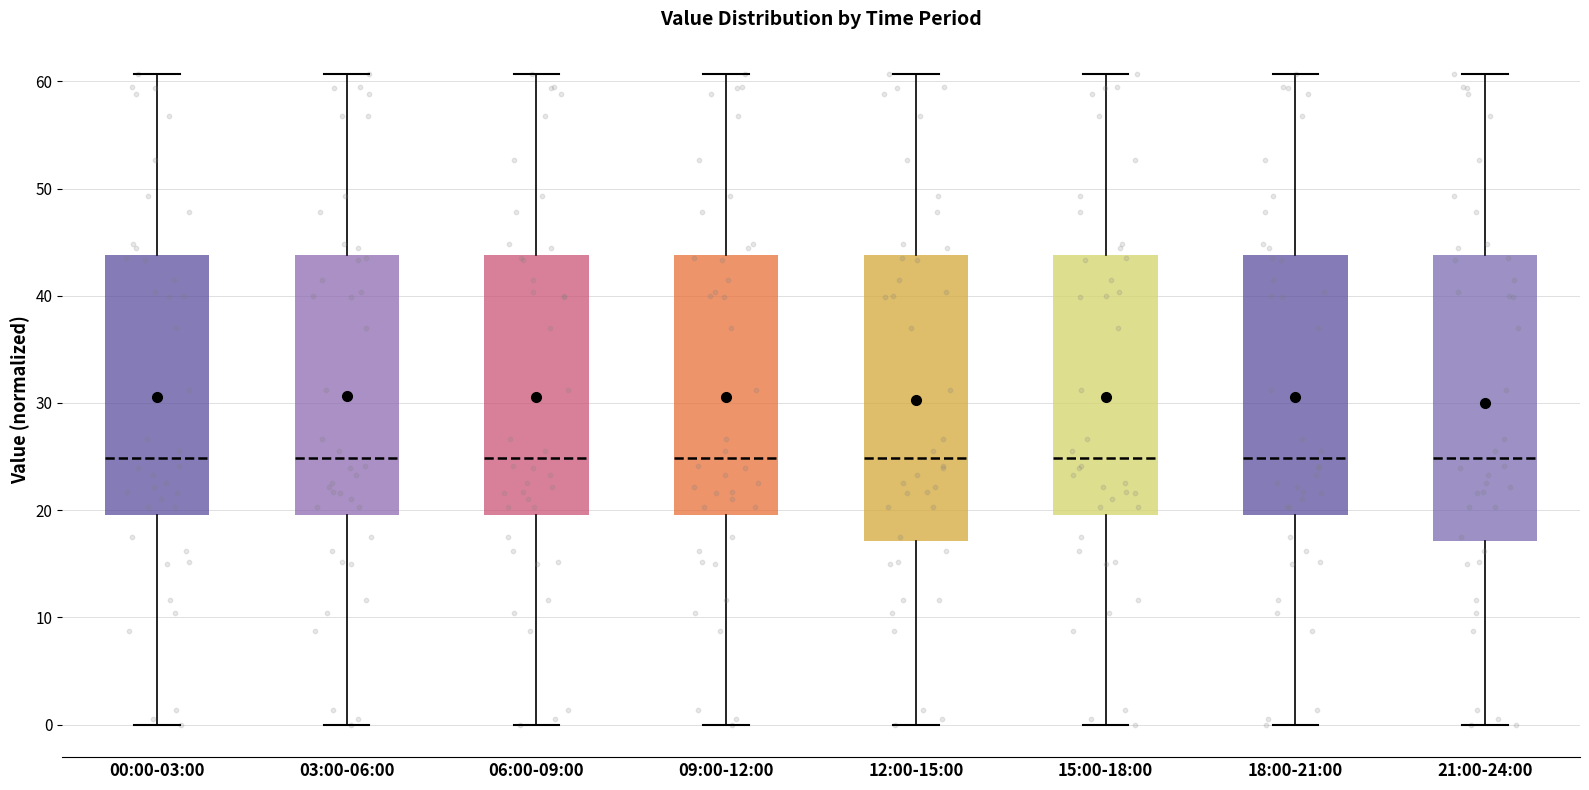

Reading left to right, read every box against the y-axis: the position of its median line, the range the box covers, and the ends of its whiskers. The values are not printed on the chart, so give them approximately, as read against the axis.

00:00-03:00: median 25, box 20 to 44, whiskers 0 to 61
03:00-06:00: median 25, box 20 to 44, whiskers 0 to 61
06:00-09:00: median 25, box 20 to 44, whiskers 0 to 61
09:00-12:00: median 25, box 20 to 44, whiskers 0 to 61
12:00-15:00: median 25, box 17 to 44, whiskers 0 to 61
15:00-18:00: median 25, box 20 to 44, whiskers 0 to 61
18:00-21:00: median 25, box 20 to 44, whiskers 0 to 61
21:00-24:00: median 25, box 17 to 44, whiskers 0 to 61